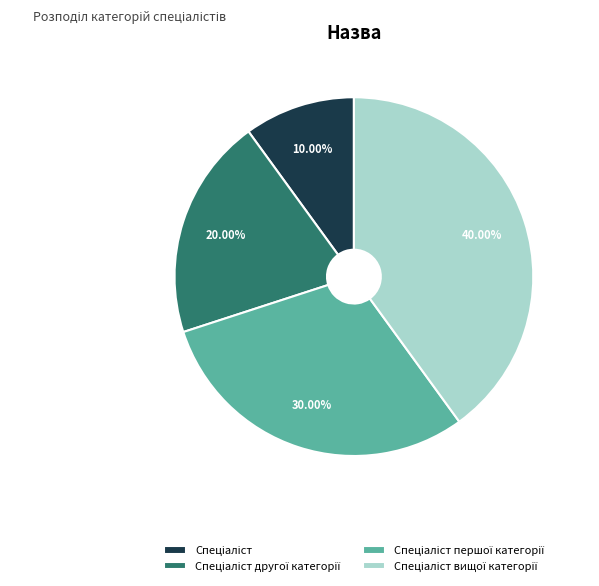

Is there a majority slice in this chart?

No